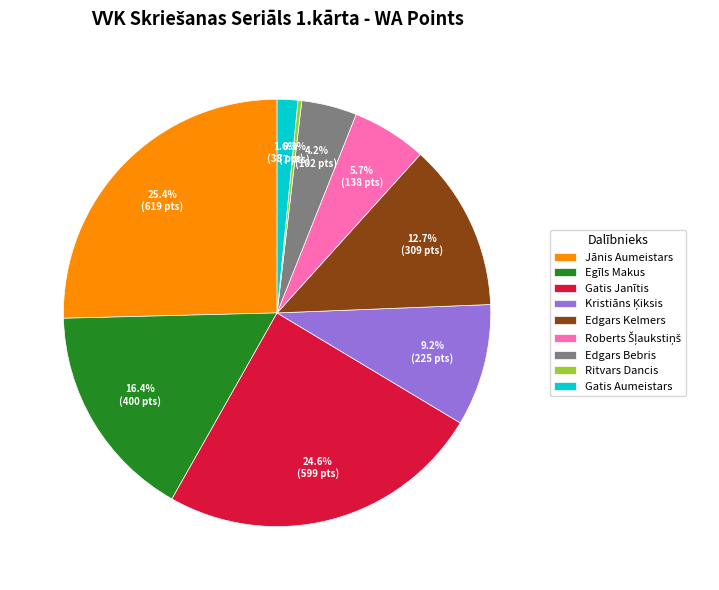

Count the number of slices in the pie.

9